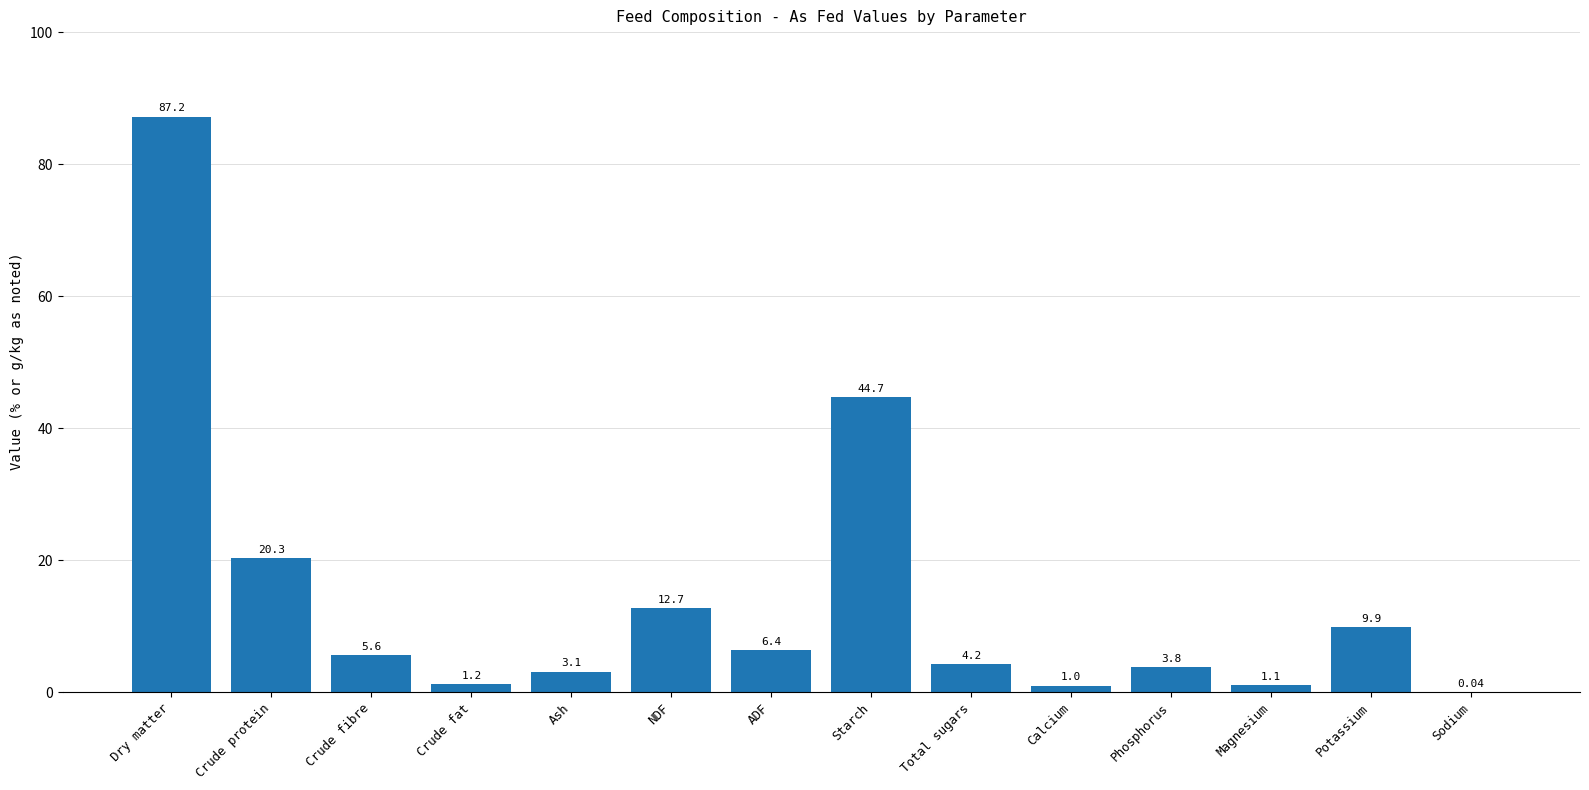

How many distinct data groups are displayed?

1